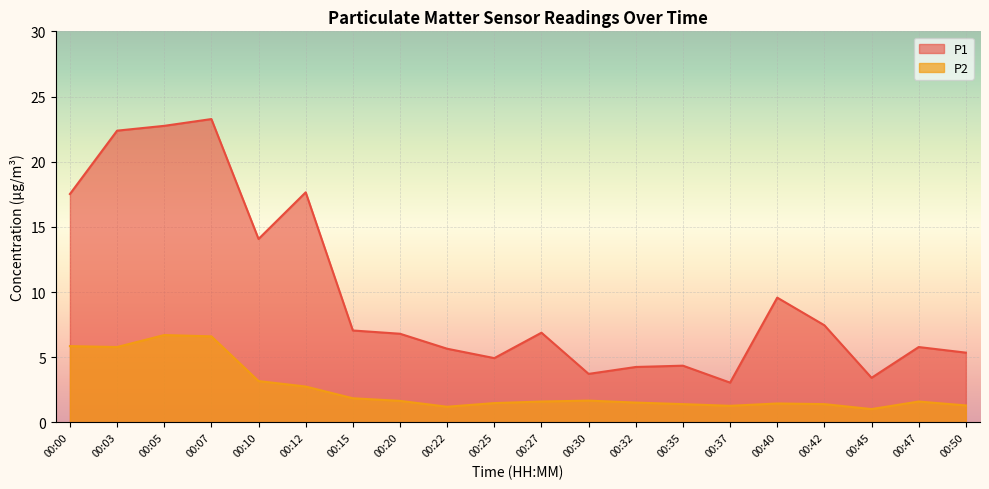

Reading left to right, list all the values displayed in this chart.

P1: 00:00=17.5	00:03=22.4	00:05=22.8	00:07=23.3	00:10=14.1	00:12=17.6	00:15=7.0	00:20=6.8	00:22=5.7	00:25=4.9	00:27=6.9	00:30=3.7	00:32=4.2	00:35=4.3	00:37=3.0	00:40=9.6	00:42=7.5	00:45=3.4	00:47=5.8	00:50=5.3
P2: 00:00=5.8	00:03=5.8	00:05=6.7	00:07=6.6	00:10=3.2	00:12=2.8	00:15=1.9	00:20=1.6	00:22=1.2	00:25=1.5	00:27=1.6	00:30=1.7	00:32=1.5	00:35=1.4	00:37=1.3	00:40=1.4	00:42=1.4	00:45=1.0	00:47=1.6	00:50=1.3